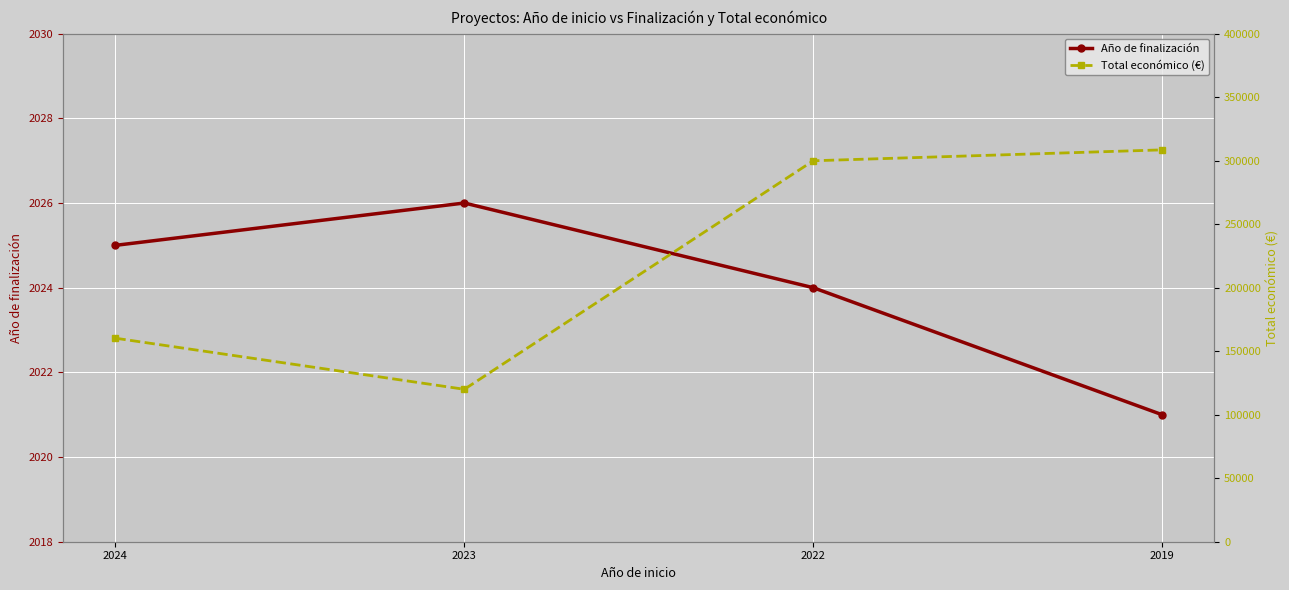

At how many categories does at least one series exceed 108435?

4